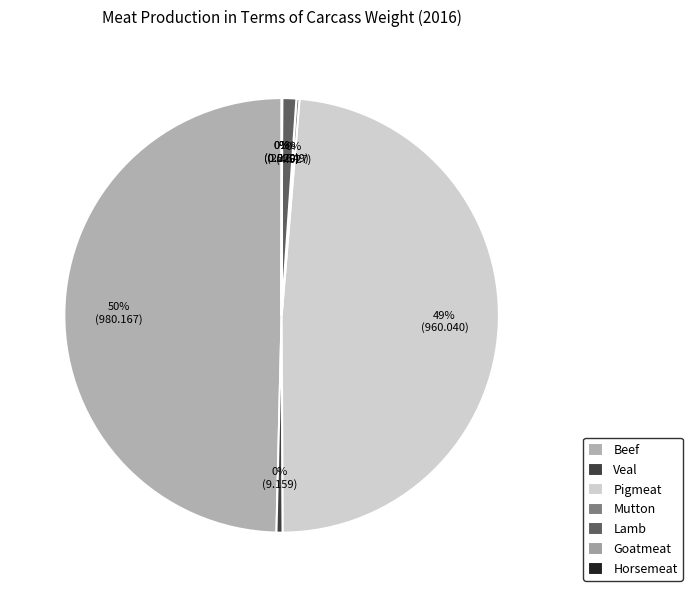

What percentage is NOT represented by Veal?

99.5%